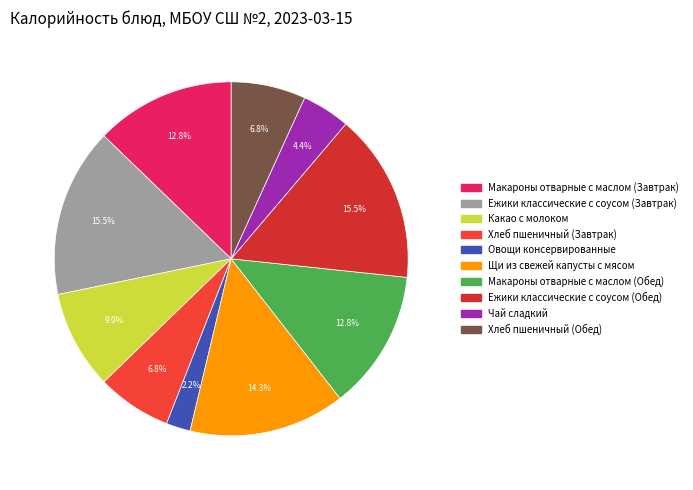

How many slices are in this pie chart?

10